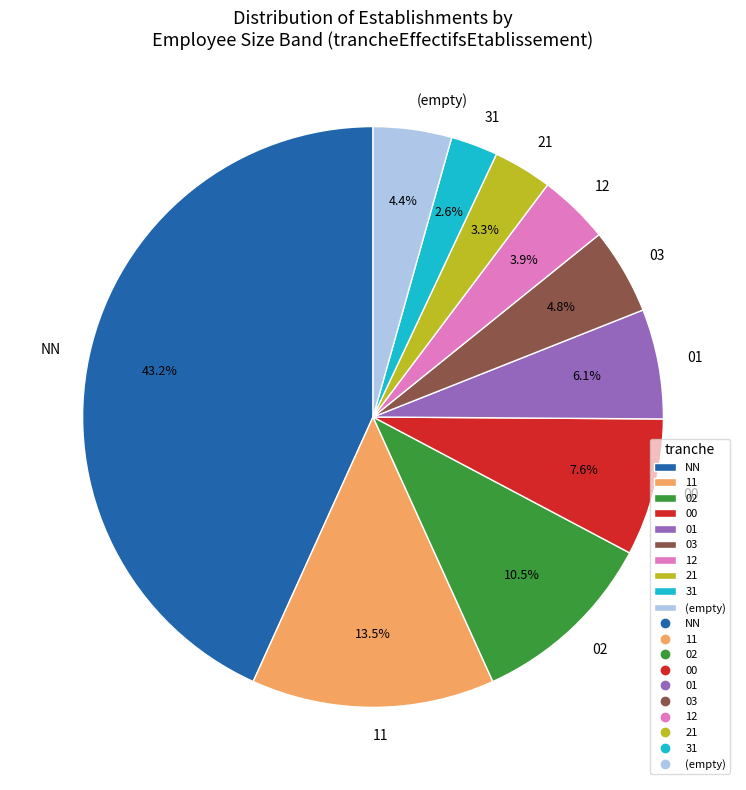

The 11 slice represents 25% of the pie. True or false?

False